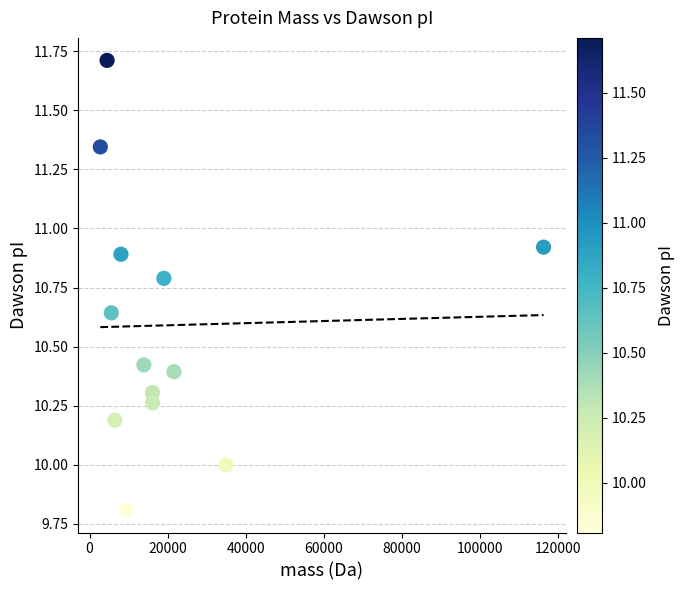

What is the range of X values (max minus min)?

113580.3